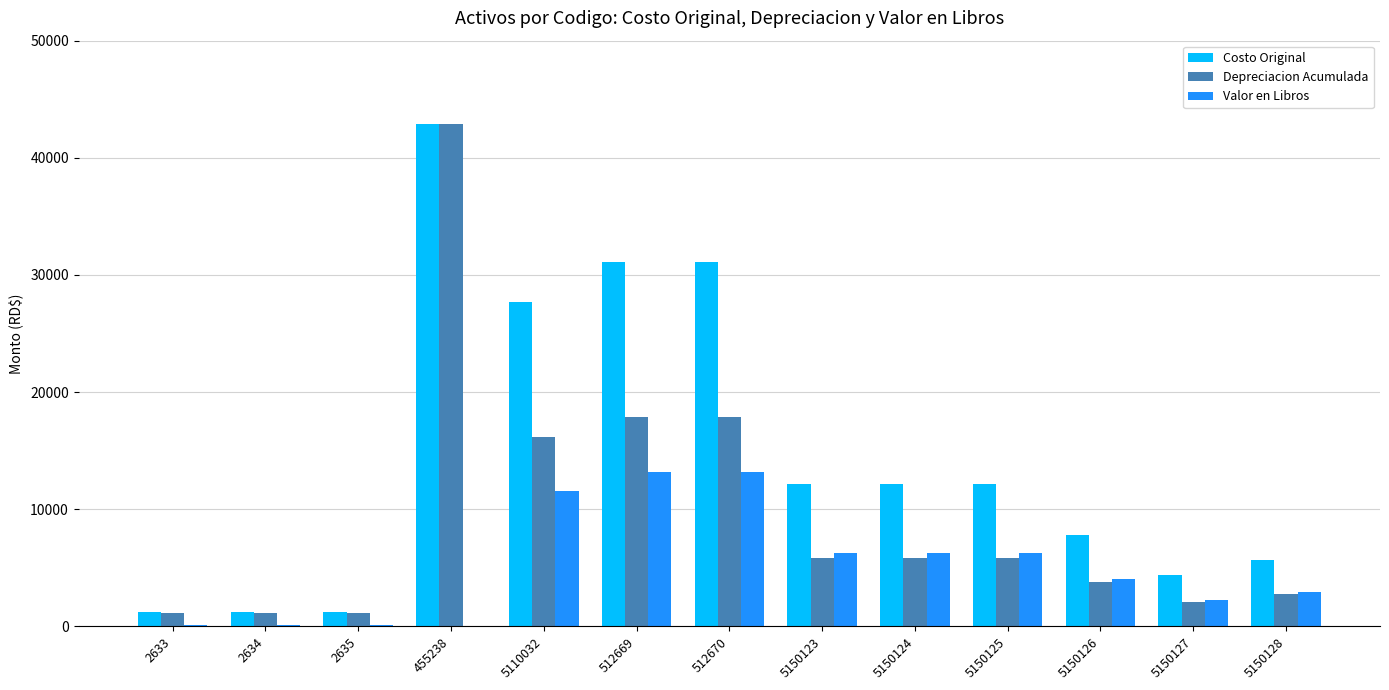

Where is Costo Original nearest to the value 22035?

5110032